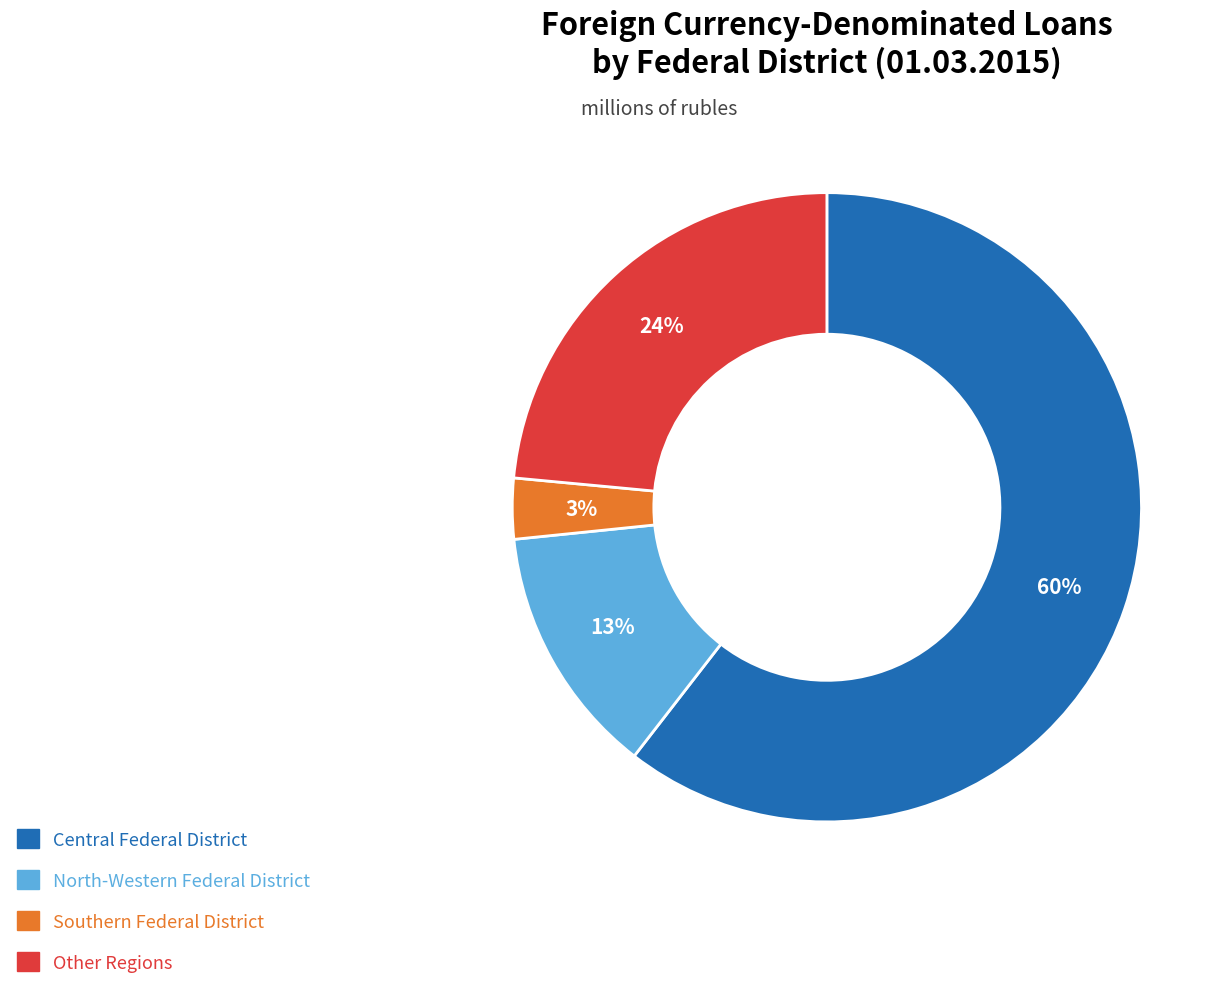

Is there any slice that represents more than half of the pie?

Yes